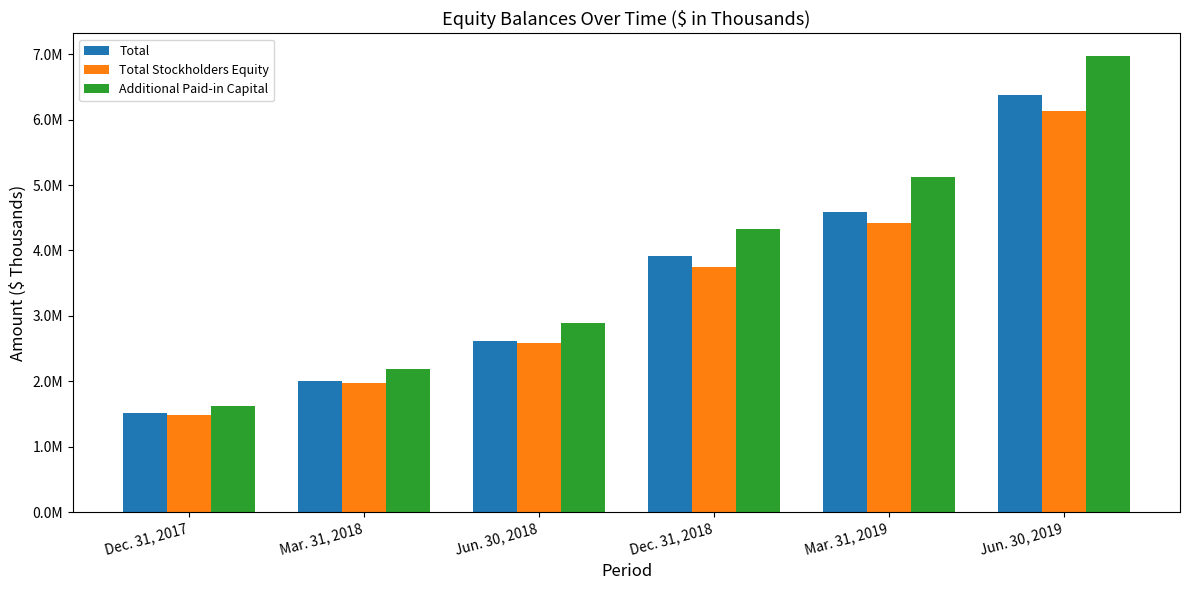

True or false: Total Stockholders Equity has a value of 1619433 at Dec. 31, 2018.

False